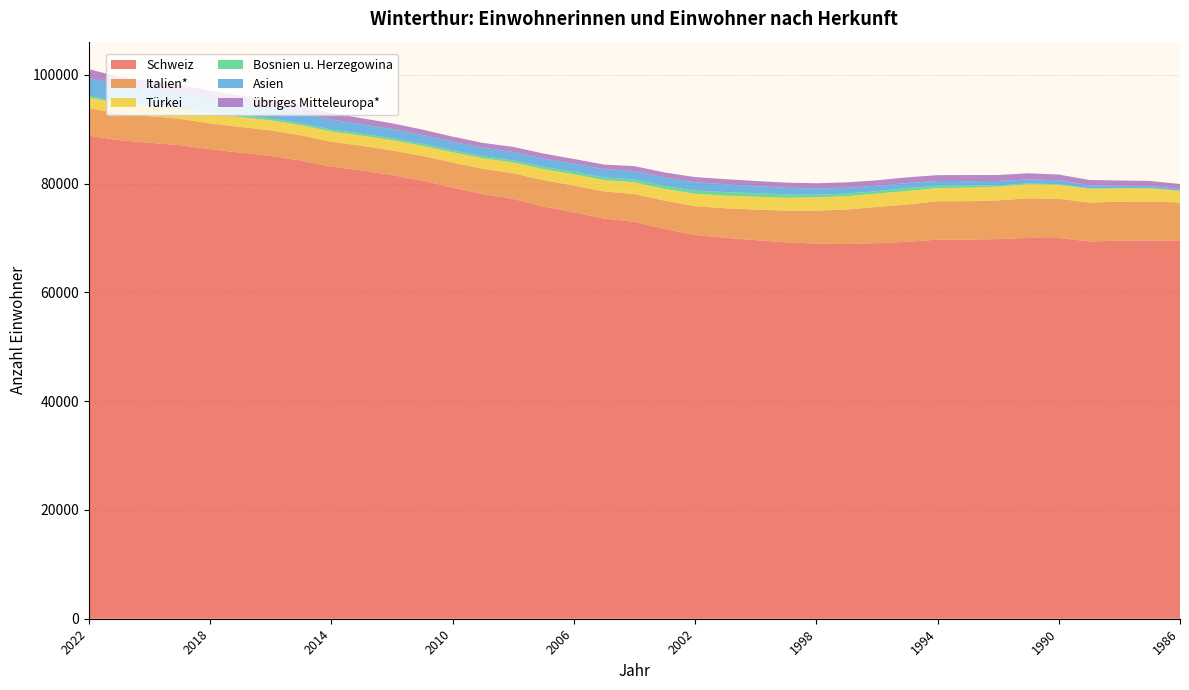

Reading left to right, what are all the values shown in this chart?

Schweiz: 2022=88846	2021=87957	2020=87492	2019=87061	2018=86311	2017=85687	2016=85080	2015=84228	2014=83118	2013=82420	2012=81562	2011=80572	2010=79259	2009=78082	2008=77190	2007=75769	2006=74723	2005=73555	2004=72971	2003=71651	2002=70543	2001=70012	2000=69597	1999=69196	1998=68957	1997=68877	1996=69043	1995=69292	1994=69691	1993=69692	1992=69797	1991=70011	1990=69995	1989=69362	1988=69499	1987=69534	1986=69437
Italien*: 2022=5003	2021=4955	2020=4898	2019=4845	2018=4744	2017=4711	2016=4710	2015=4643	2014=4570	2013=4531	2012=4532	2011=4520	2010=4599	2009=4640	2008=4704	2007=4861	2006=4923	2005=4996	2004=5109	2003=5206	2002=5299	2001=5445	2000=5617	1999=5834	1998=6073	1997=6354	1996=6660	1995=6862	1994=7054	1993=7074	1992=7111	1991=7276	1990=7215	1989=7154	1988=7162	1987=7178	1986=7082
Türkei: 2022=1964	2021=1869	2020=1861	2019=1796	2018=1792	2017=1811	2016=1853	2015=1868	2014=1899	2013=1878	2012=1902	2011=1864	2010=1894	2009=1924	2008=1973	2007=2022	2006=2065	2005=2088	2004=2142	2003=2157	2002=2288	2001=2332	2000=2370	1999=2367	1998=2445	1997=2441	1996=2453	1995=2477	1994=2439	1993=2476	1992=2512	1991=2588	1990=2571	1989=2531	1988=2468	1987=2408	1986=2131
Bosnien u. Herzegowina: 2022=280	2021=288	2020=283	2019=296	2018=324	2017=338	2016=335	2015=344	2014=338	2013=358	2012=366	2011=369	2010=392	2009=391	2008=393	2007=436	2006=434	2005=478	2004=509	2003=544	2002=568	2001=641	2000=640	1999=619	1998=466	1997=492	1996=451	1995=530	1994=415	1993=388	1992=273	1991=132	1990=94	1989=83	1988=70	1987=63	1986=51
Asien: 2022=3264	2021=3021	2020=2830	2019=2690	2018=2457	2017=2246	2016=2140	2015=1891	2014=1819	2013=1703	2012=1685	2011=1604	2010=1547	2009=1547	2008=1548	2007=1499	2006=1512	2005=1518	2004=1551	2003=1567	2002=1549	2001=1434	2000=1291	1999=1203	1998=1162	1997=1068	1996=987	1995=929	1994=875	1993=823	1992=773	1991=750	1990=718	1989=538	1988=399	1987=360	1986=315
übriges Mitteleuropa*: 2022=1673	2021=1528	2020=1476	2019=1489	2018=1442	2017=1367	2016=1324	2015=1288	2014=1204	2013=1125	2012=1033	2011=1000	2010=939	2009=888	2008=930	2007=932	2006=867	2005=853	2004=916	2003=913	2002=941	2001=946	2000=959	1999=952	1998=953	1997=982	1996=1004	1995=1055	1994=1072	1993=1113	1992=1100	1991=1137	1990=1059	1989=994	1988=962	1987=945	1986=901